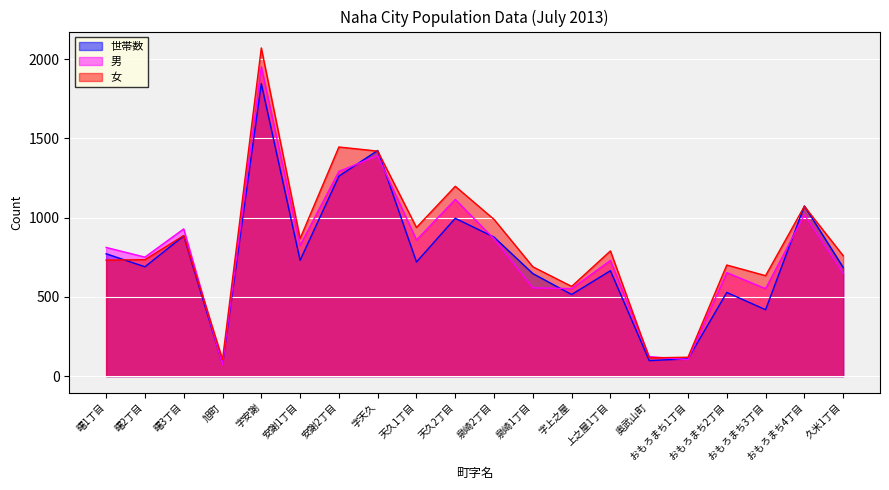

List the series in order of their overall mean, lowest first.

世帯数, 男, 女